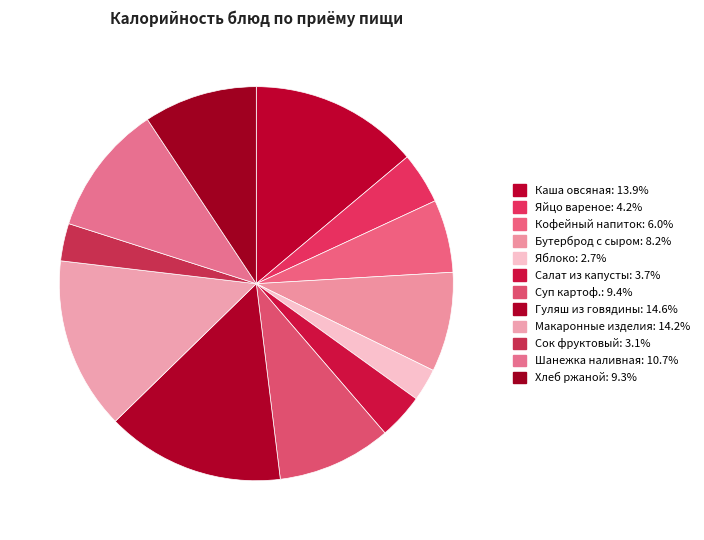

What portion of the pie excludes Хлеб ржаной?

90.7%